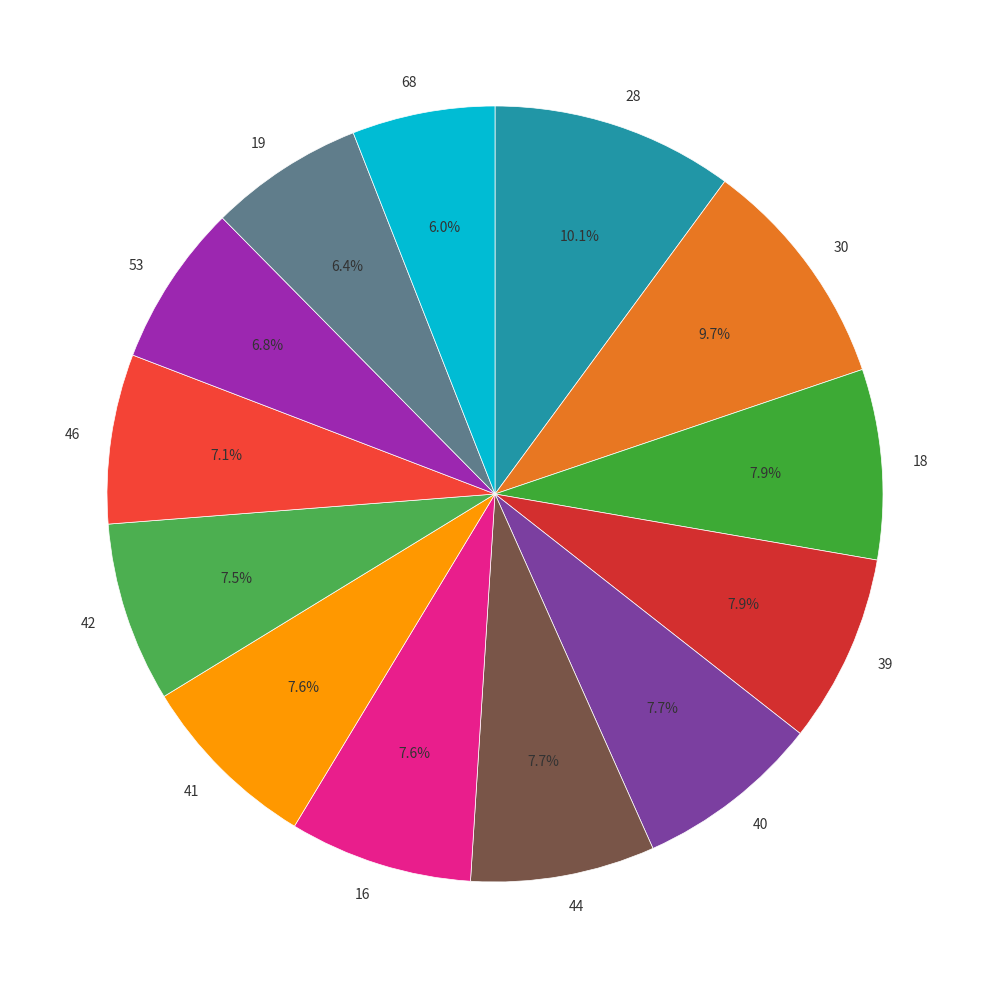

Does any single category account for the majority?

No